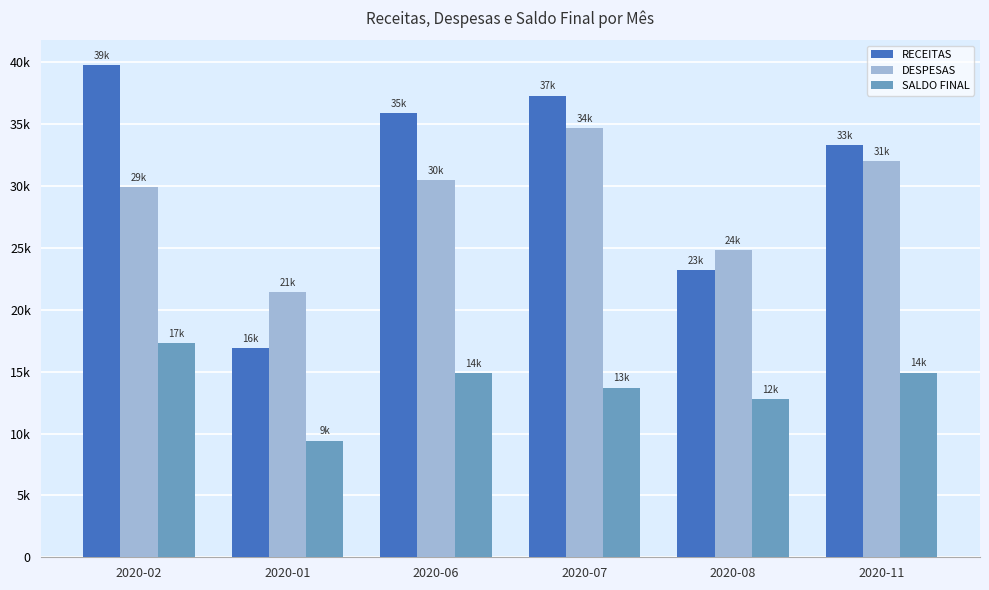

Reading left to right, transcribe all the data shown in this chart.

RECEITAS: 2020-02=39797.9	2020-01=16929.5	2020-06=35923.8	2020-07=37305.4	2020-08=23208.0	2020-11=33322.3
DESPESAS: 2020-02=29885.7	2020-01=21447.6	2020-06=30508.6	2020-07=34688.3	2020-08=24828.5	2020-11=31988.7
SALDO FINAL: 2020-02=17281.1	2020-01=9428.9	2020-06=14882.4	2020-07=13707.3	2020-08=12750.9	2020-11=14925.6